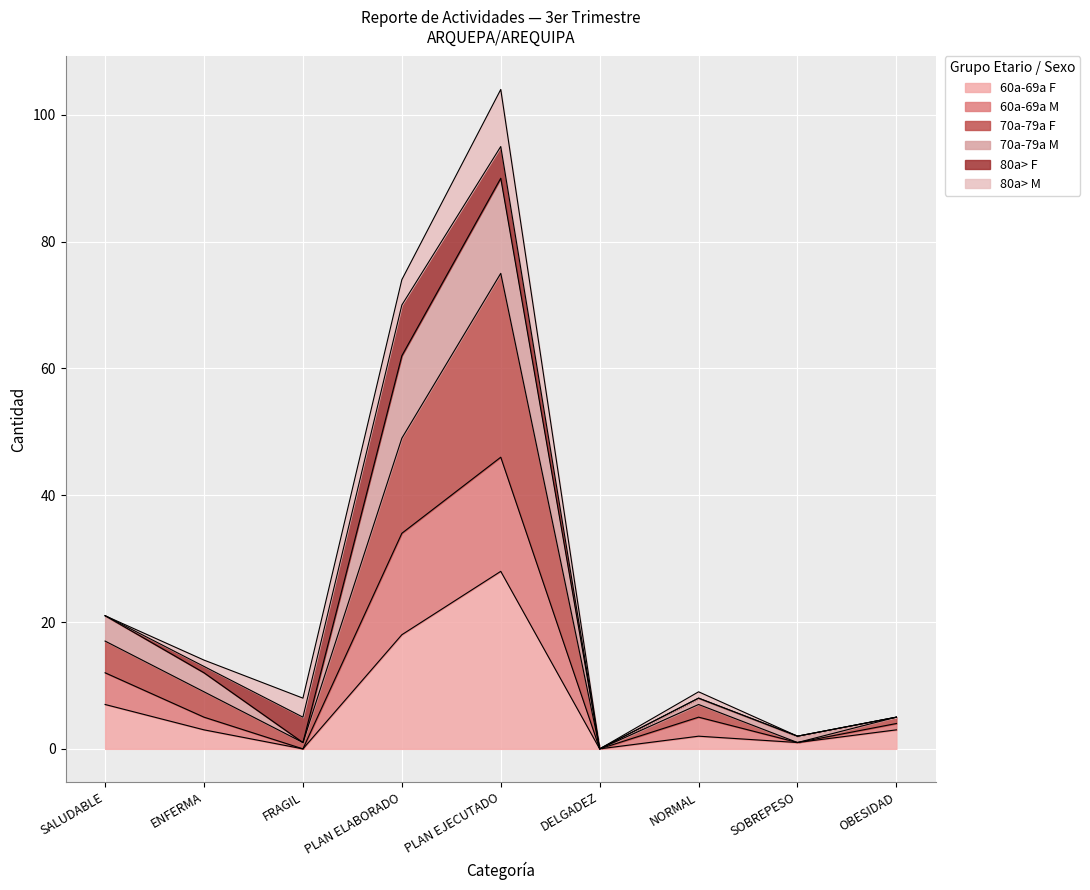

At which label does 60a-69a F reach its peak?

PLAN EJECUTADO